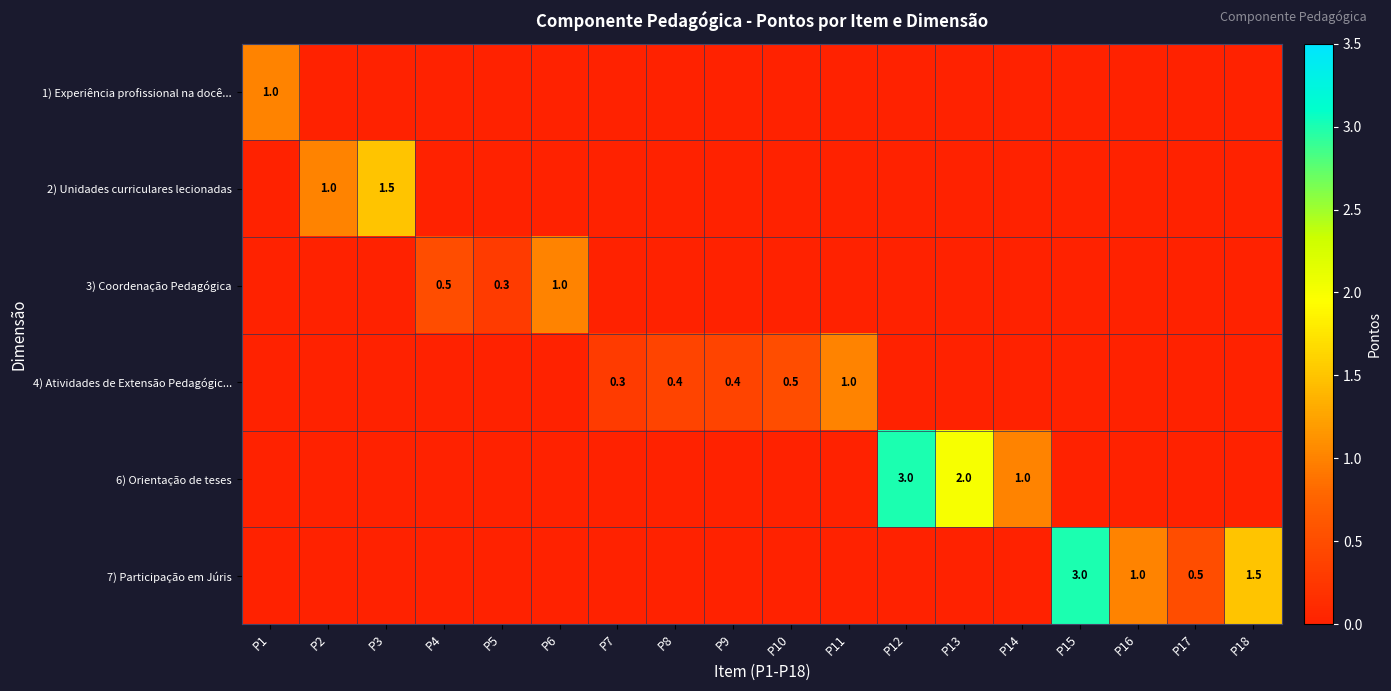

Is it true that 4) Atividades de Extensão Pedagógic... equals 0.6 at P9?

False